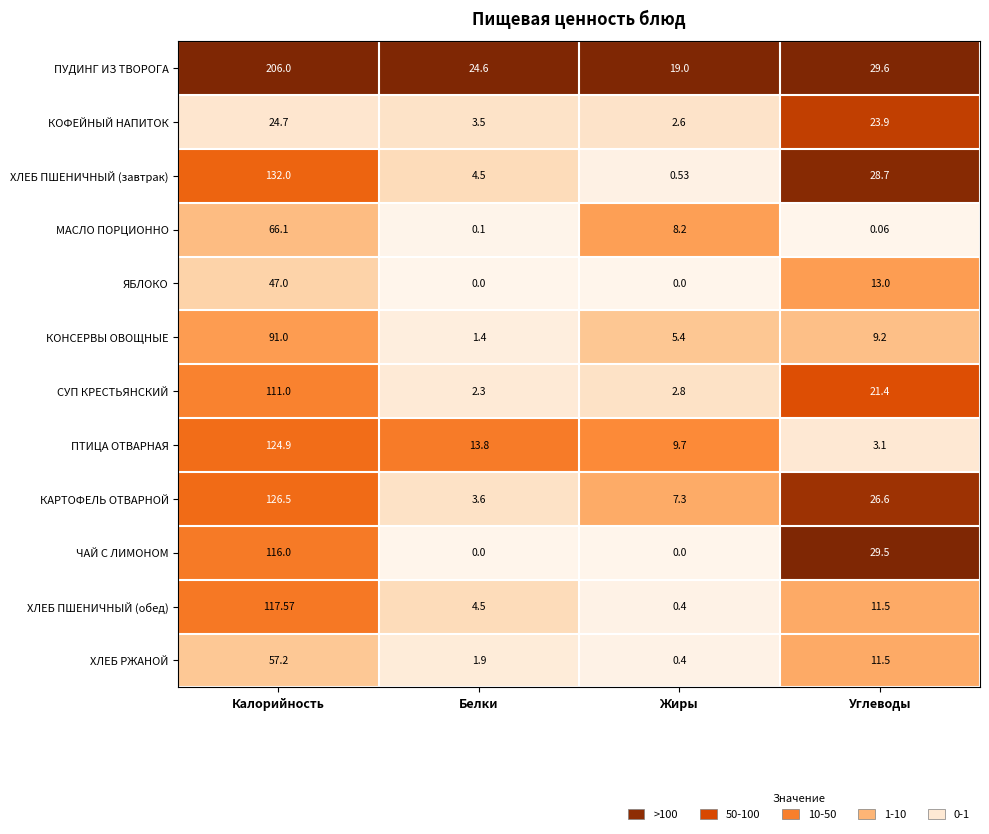

Which series has the largest total across all categories?

ПУДИНГ ИЗ ТВОРОГА